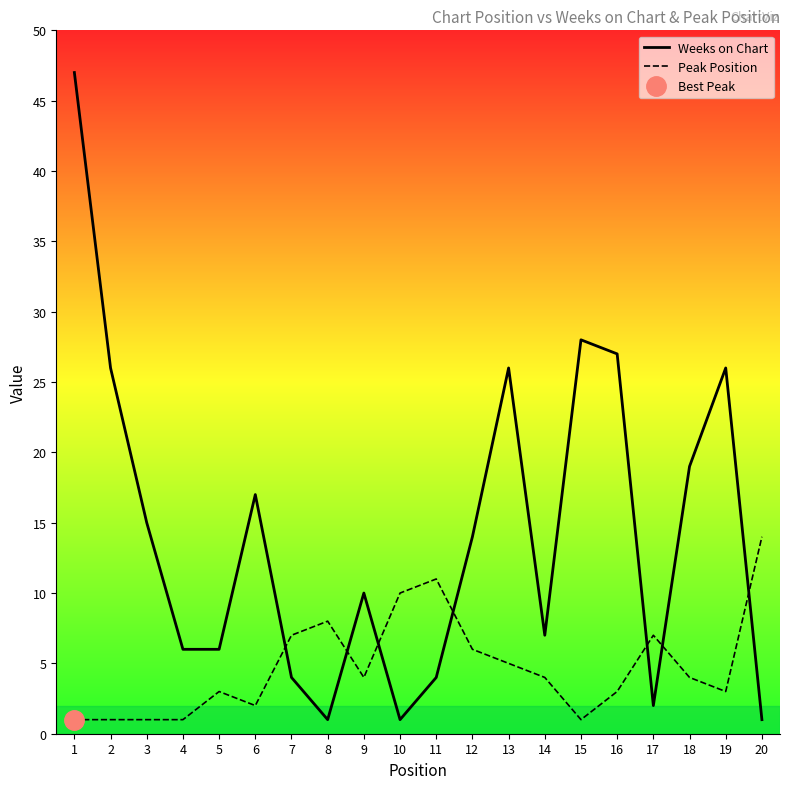

What is the average value of the Peak Position series?

5